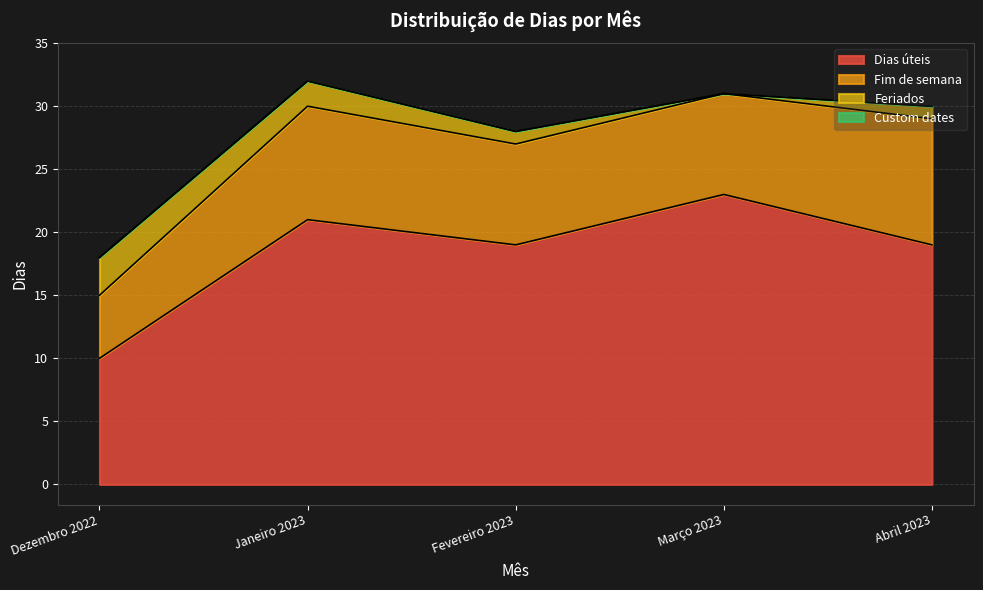

At Março 2023, list the series in order from smallest to largest.

Feriados, Custom dates, Fim de semana, Dias úteis